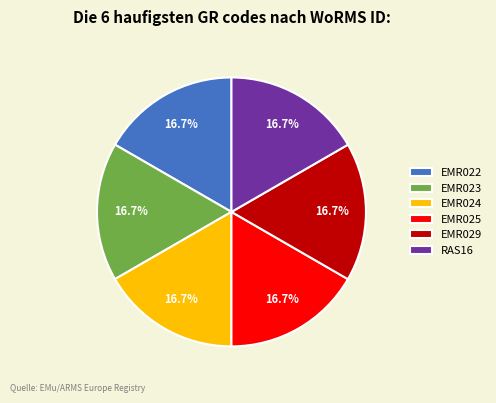

What percentage is the RAS16 slice, to the nearest percent?

17%